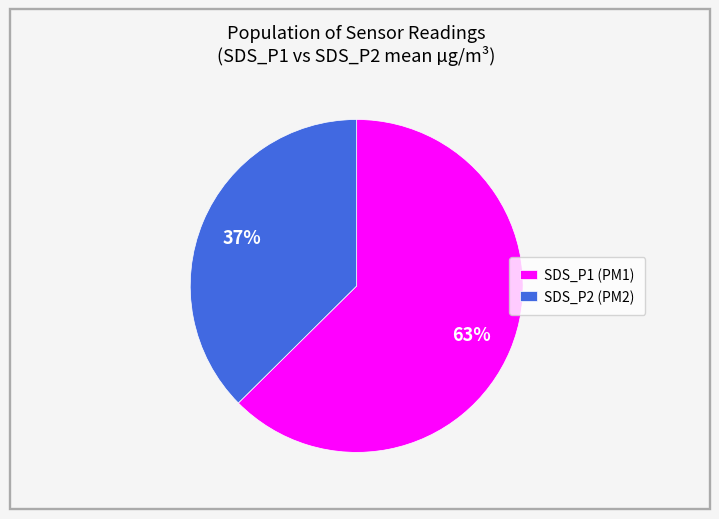

Which category has the smallest portion of the pie?

SDS_P2